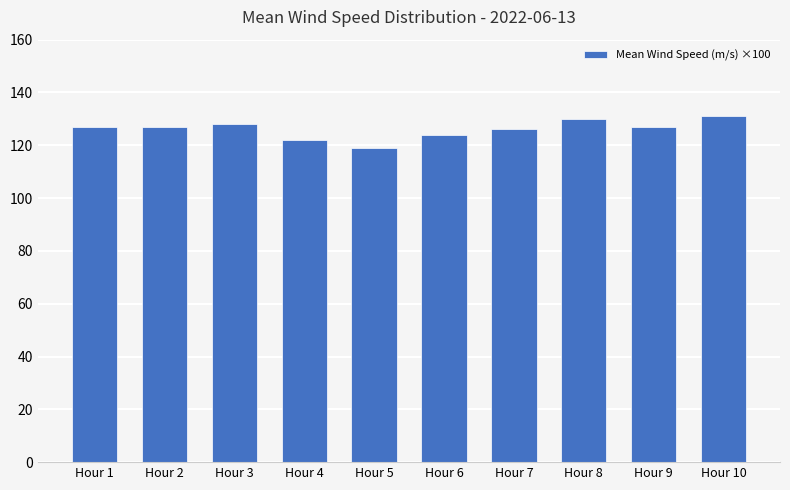

Reading right to left, what are all the values shown in this chart?

Hour 10=131	Hour 9=127	Hour 8=130	Hour 7=126	Hour 6=124	Hour 5=119	Hour 4=122	Hour 3=128	Hour 2=127	Hour 1=127